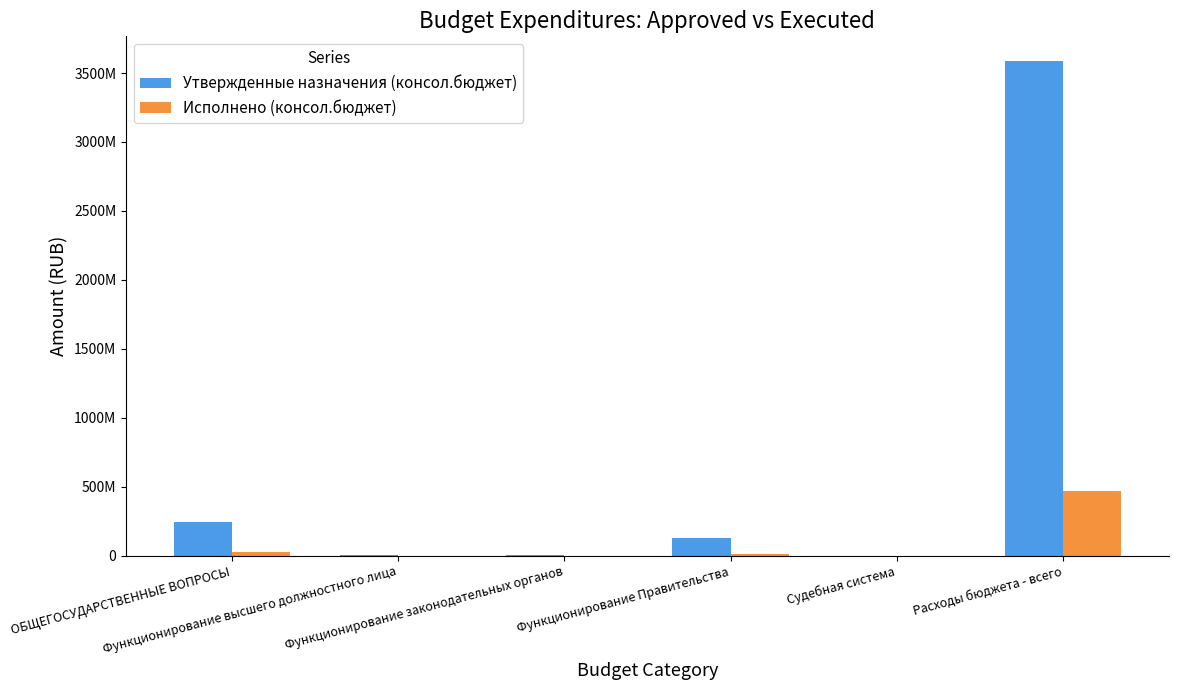

What is the maximum value for Исполнено (консол.бюджет)?

468770009.3